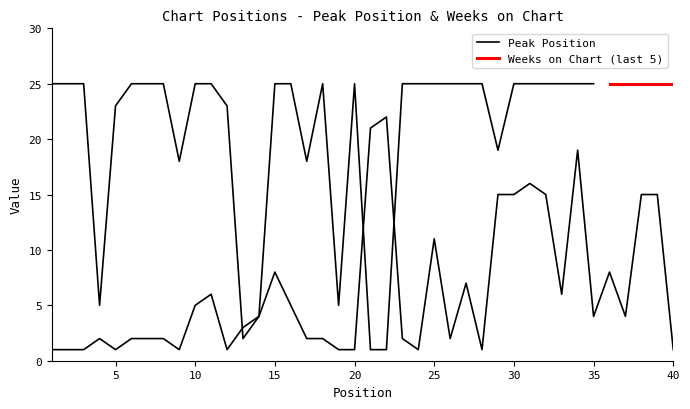

At which label is the value closest to 11?

25